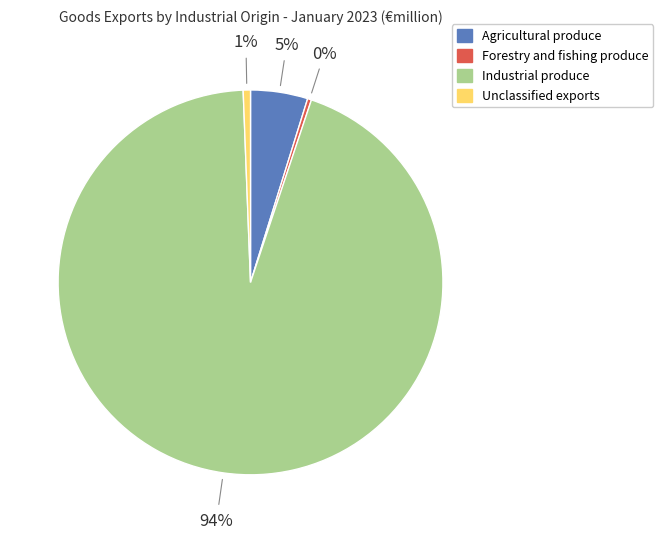

True or false: Unclassified exports accounts for 1% of the total.

True